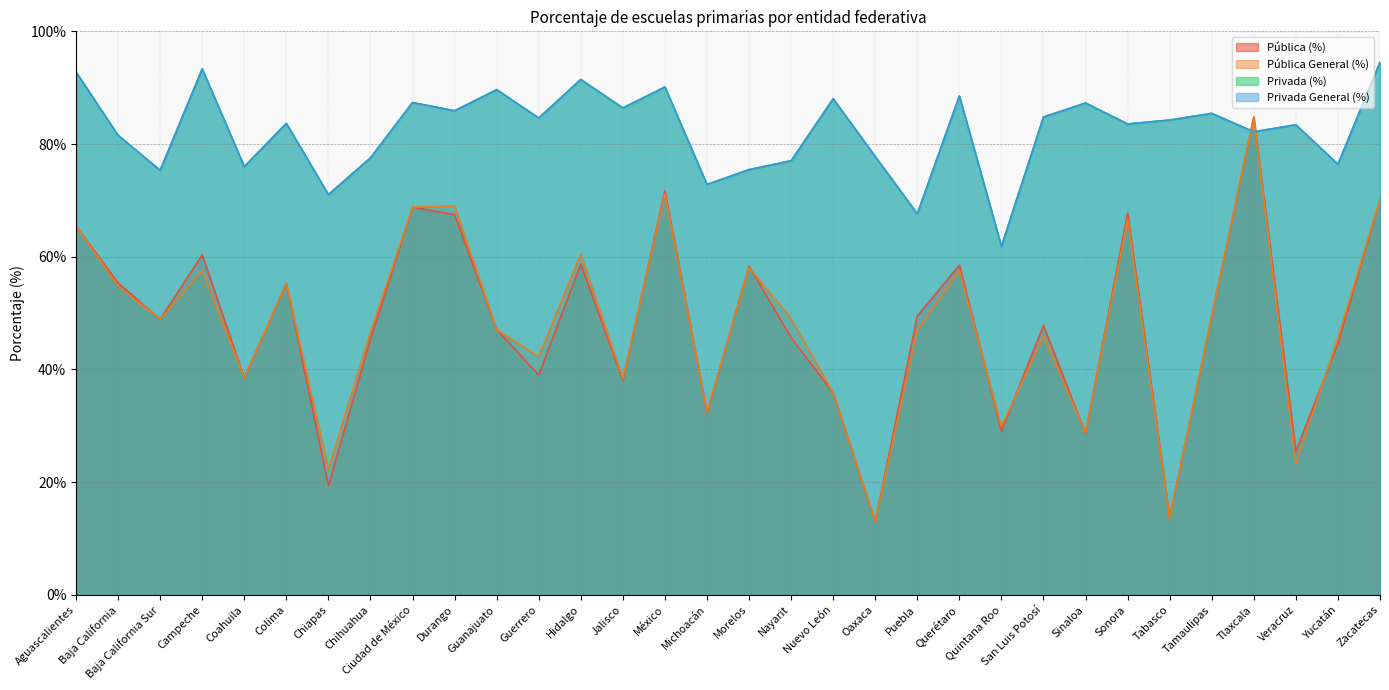

The value of Pública (%) at Sonora is 67.8. True or false?

True